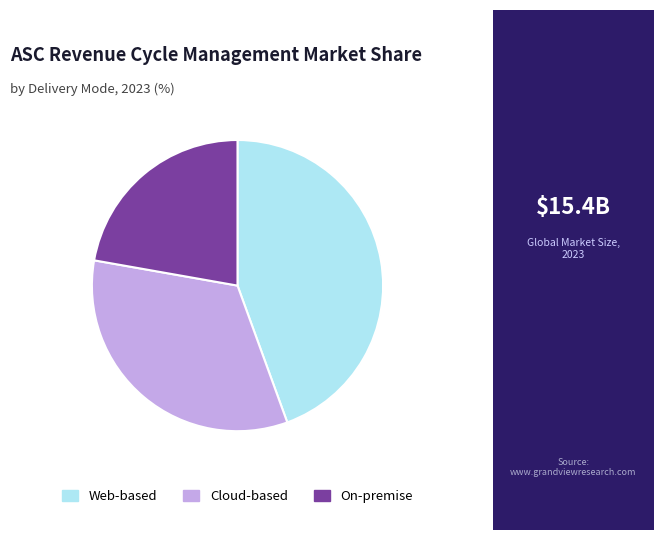

What is the ratio of the value at On-premise to the value at Cloud-based?

0.7